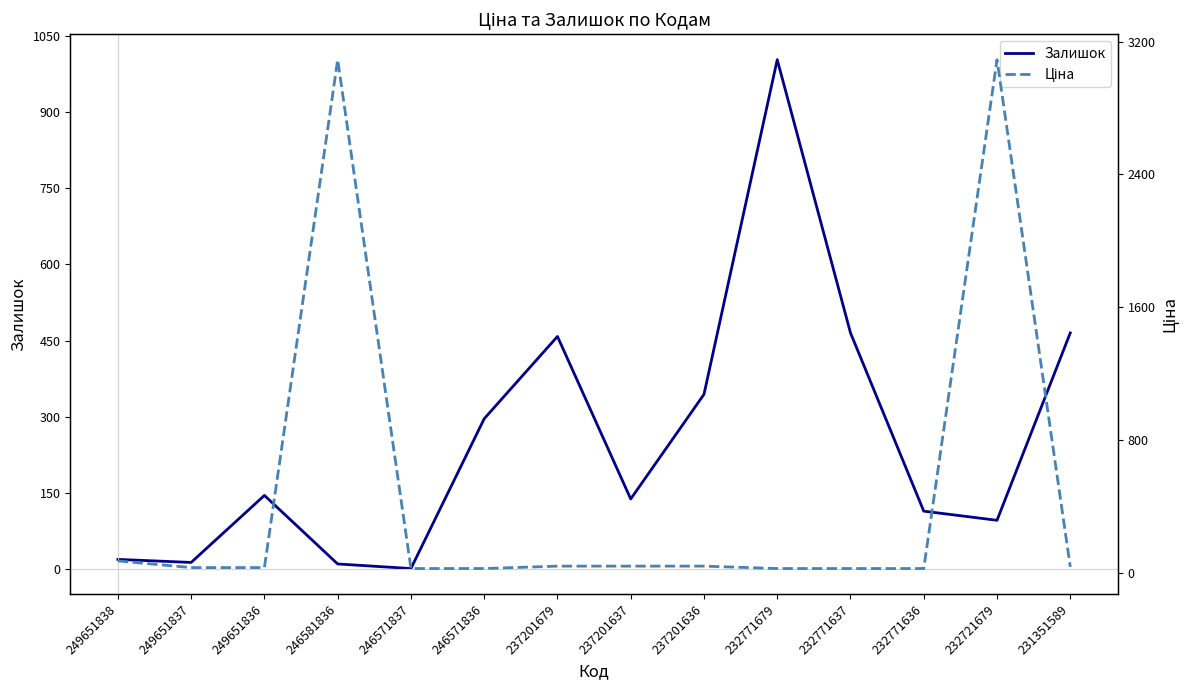

At 232771636, list the series in order from smallest to largest.

Ціна, Залишок